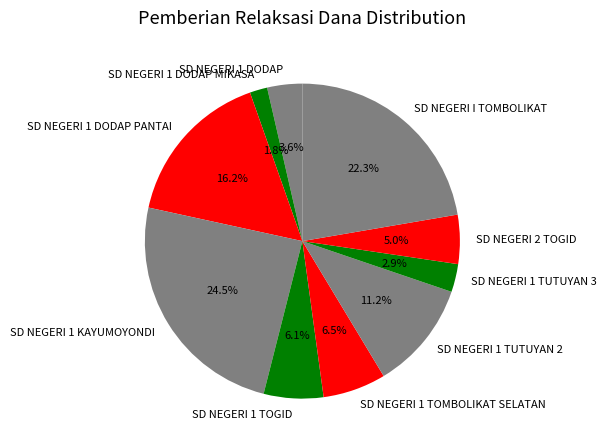

How many slices are in this pie chart?

10